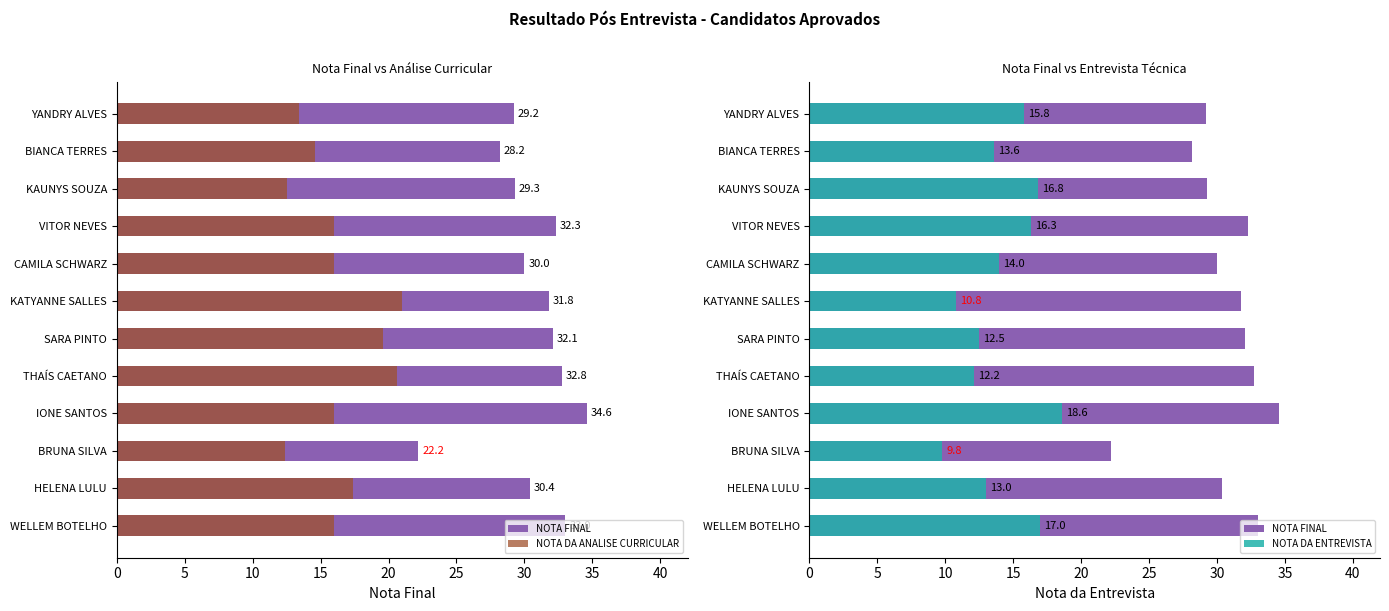

True or false: NOTA FINAL has a value of 32.3 at VITOR NEVES.

True